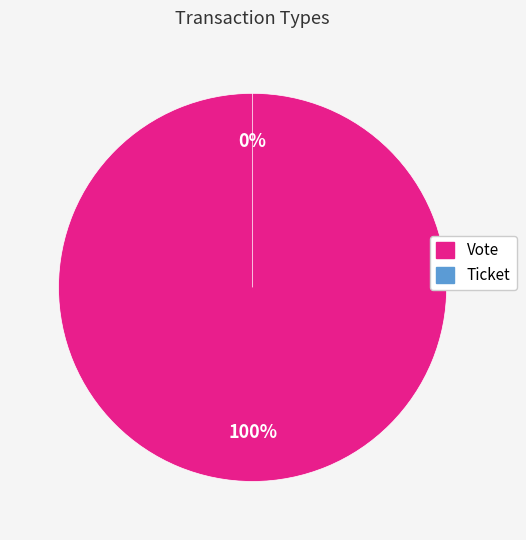

To the nearest percent, what portion does Vote represent?

100%